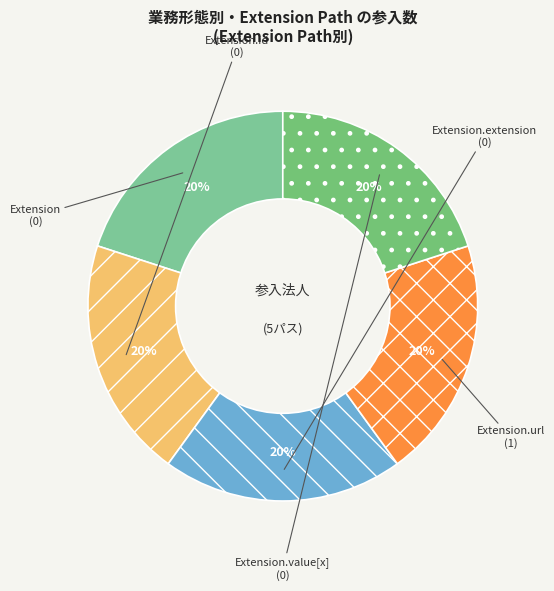

Is the sum of Extension.url and Extension.extension greater than half?

No